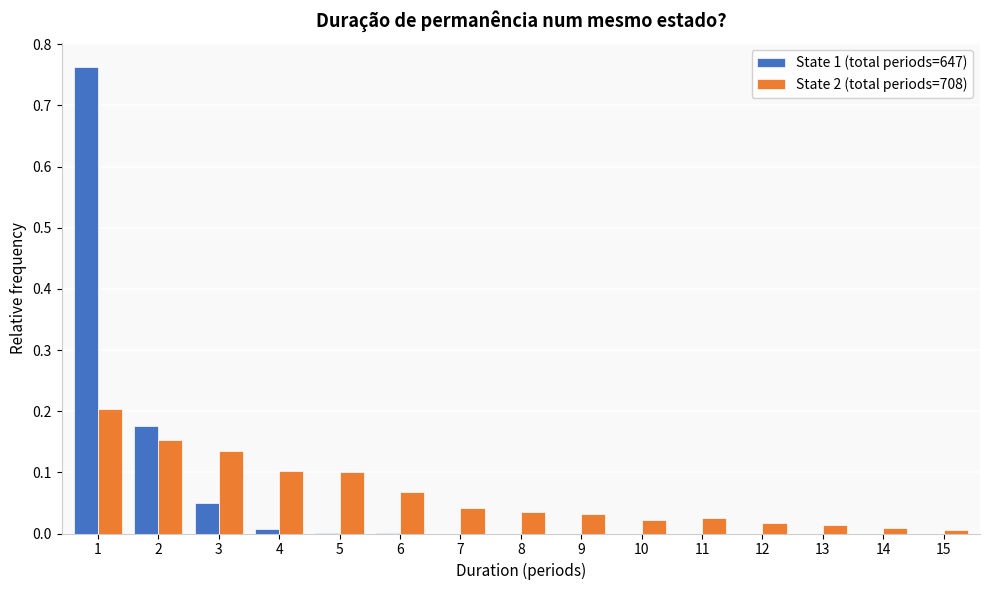

True or false: State 1 (total periods=647) has a value of 0.0 at 4.

True